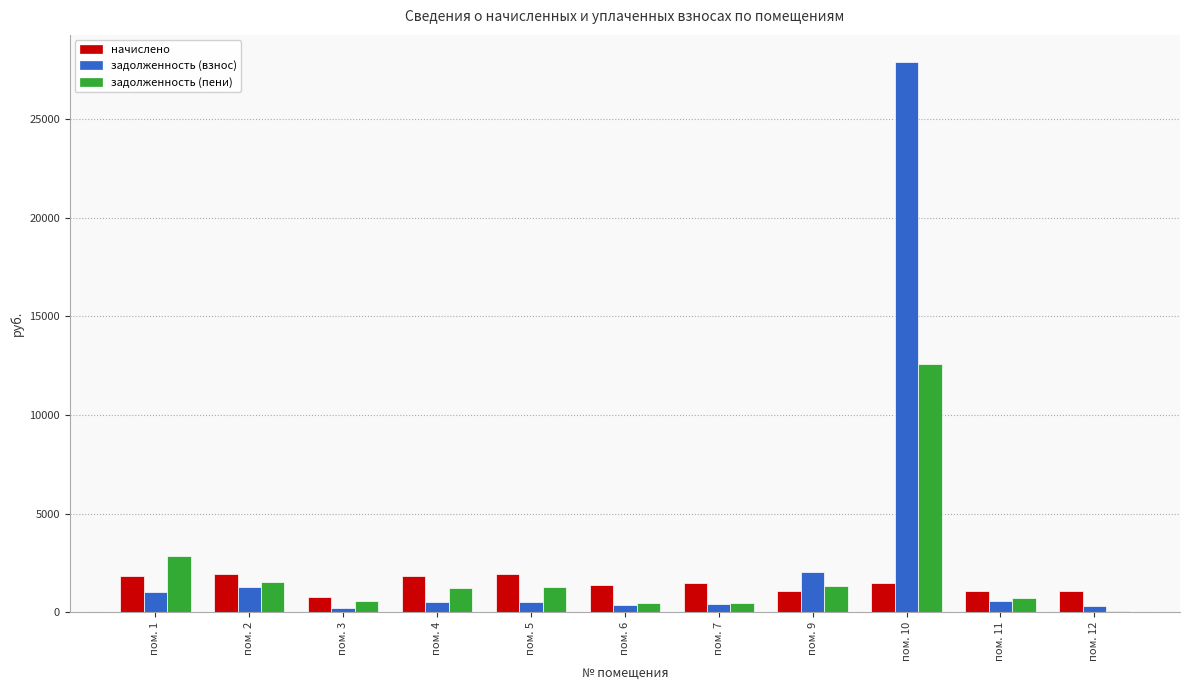

Is the value of задолженность (взнос) at пом. 7 greater than the value of задолженность (пени) at пом. 10?

No